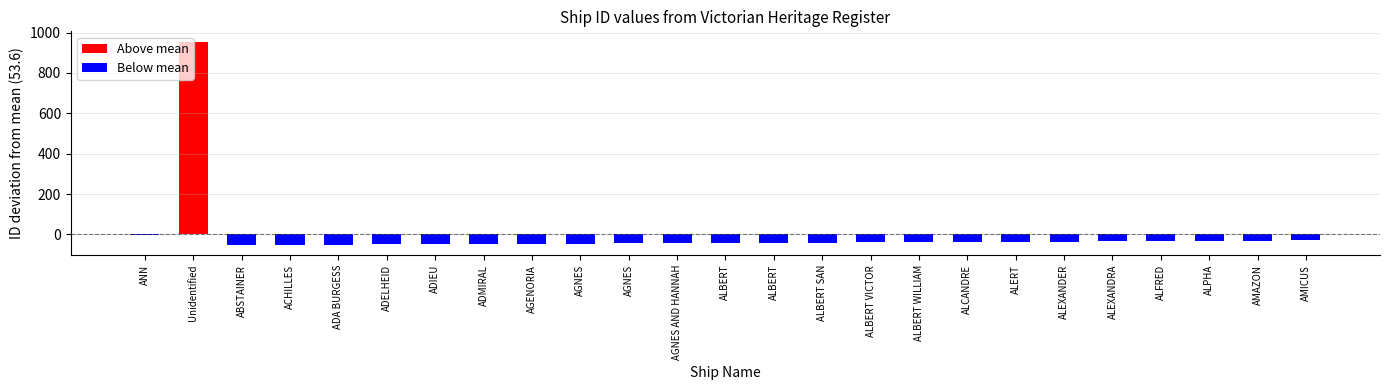

What is the label of the 8th bar from the left?

ADMIRAL